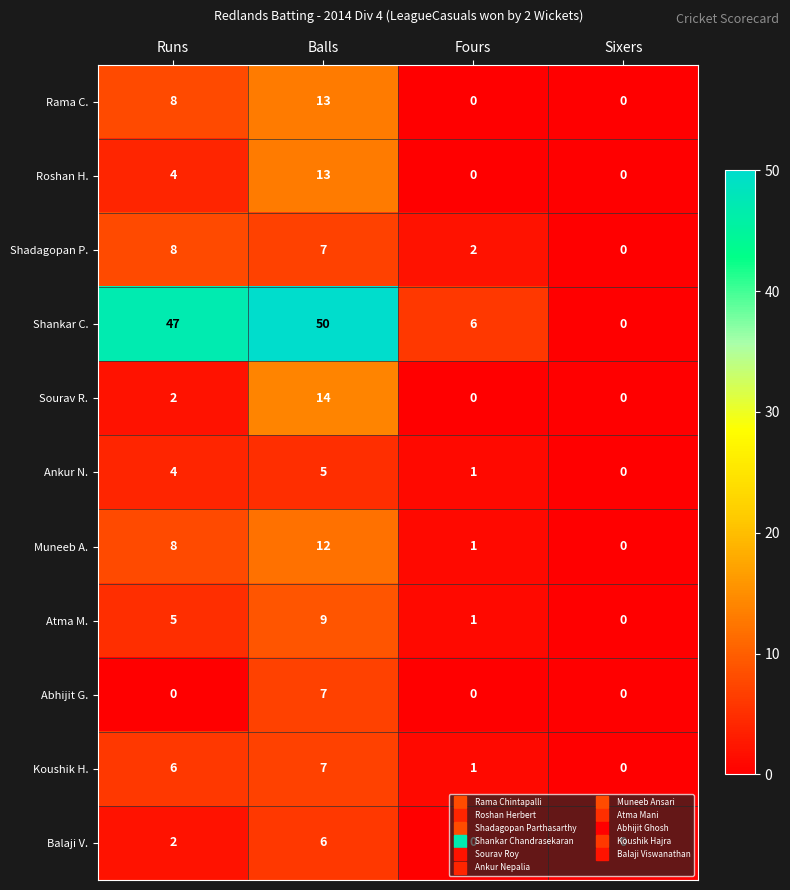

The value of Shankar C. at Balls is 20. True or false?

False